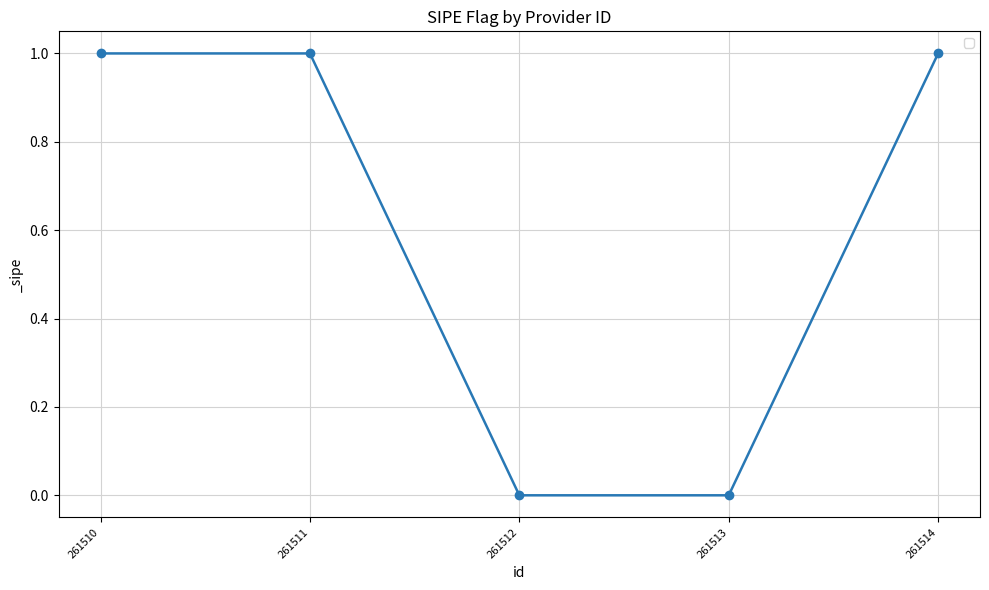

What is the sum of the values at 261514 and 261511?

2